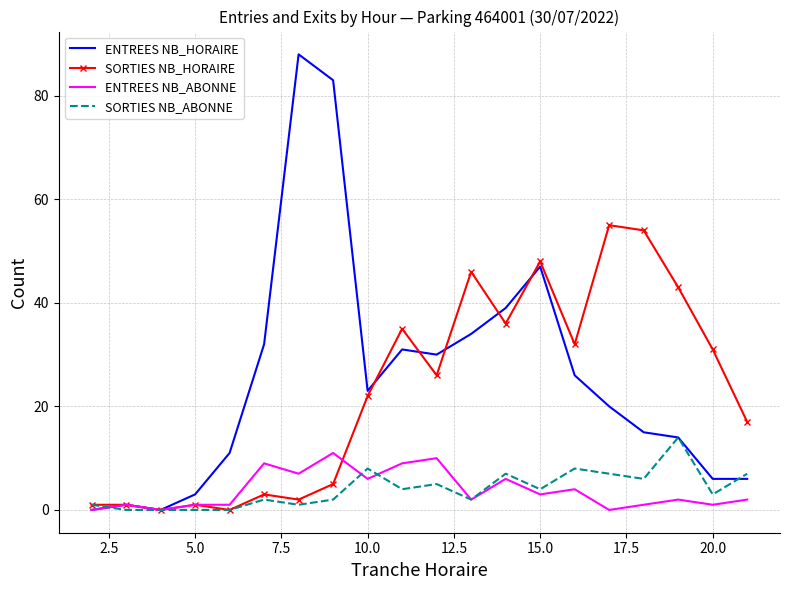

What is the highest value of the SORTIES NB_ABONNE series?

14